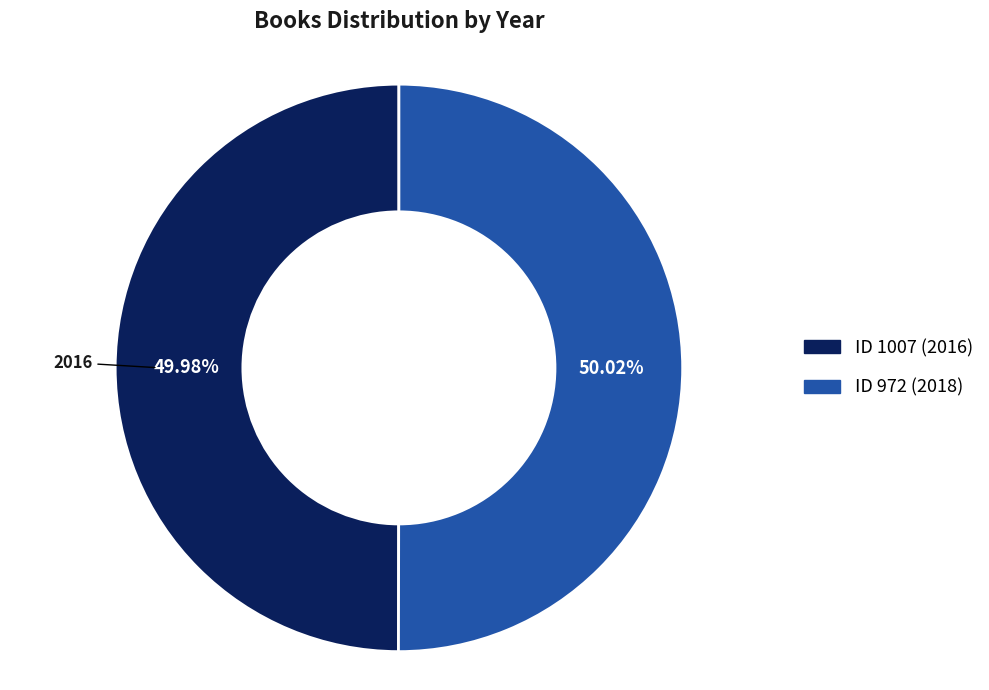

How many slices are in this pie chart?

2